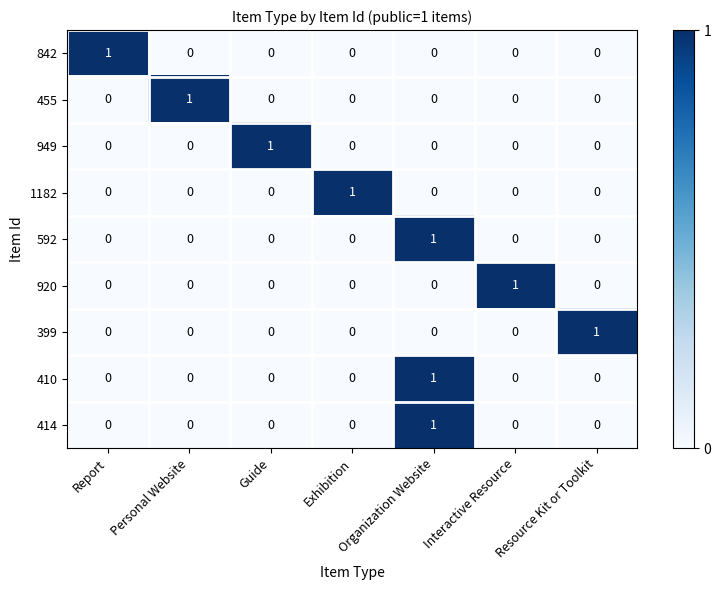

Is it true that 592 equals 0 at Resource Kit or Toolkit?

True